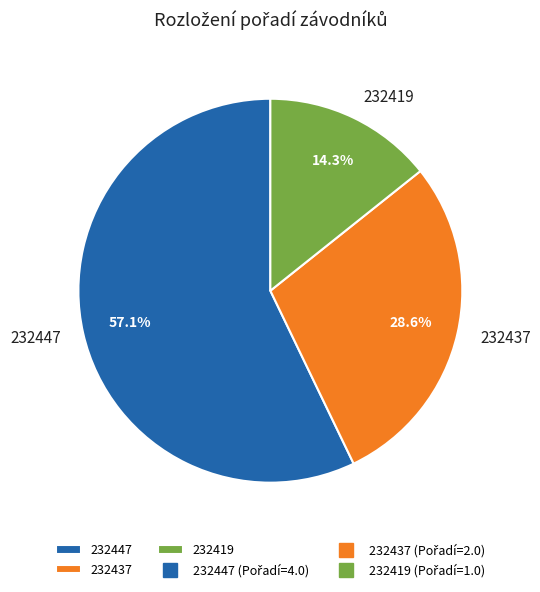

True or false: 232419 accounts for 14% of the total.

True